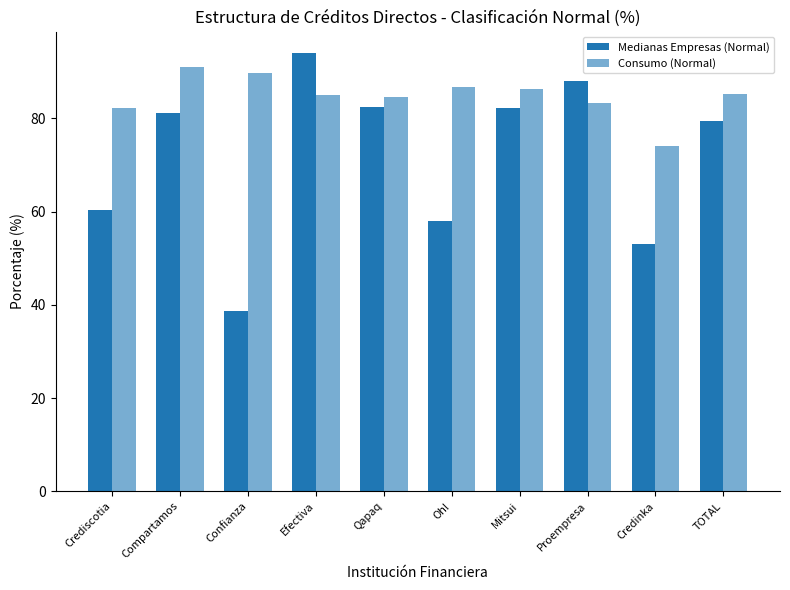

How many series are shown in this chart?

2